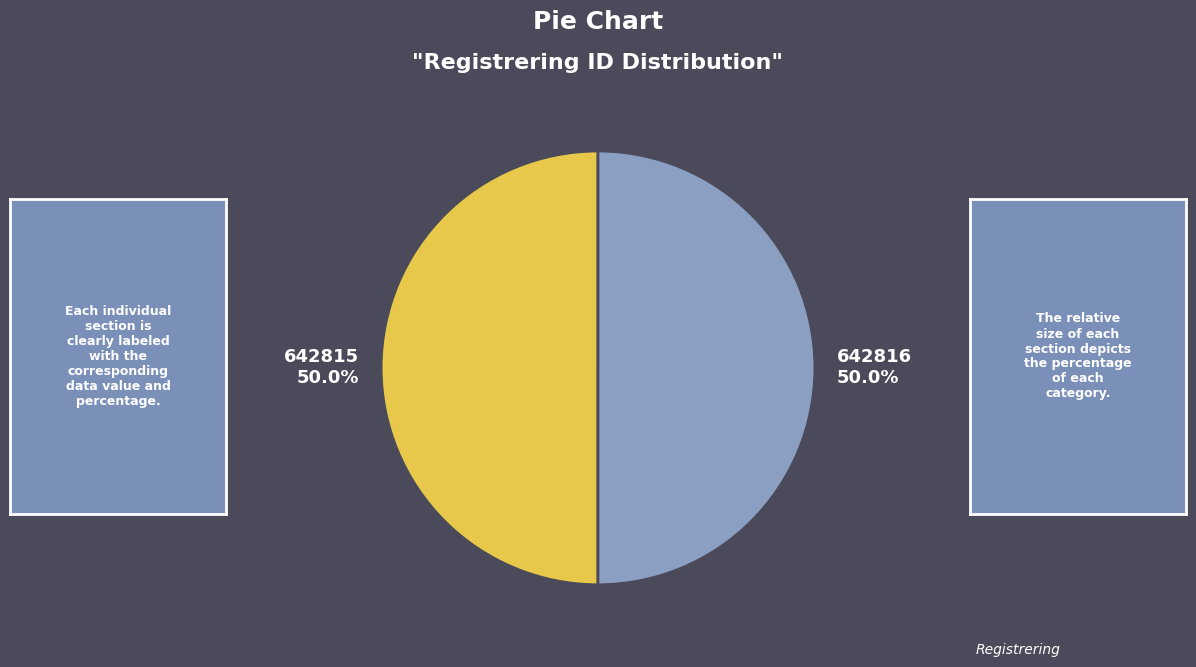

To the nearest percent, what is the average slice percentage?

50%